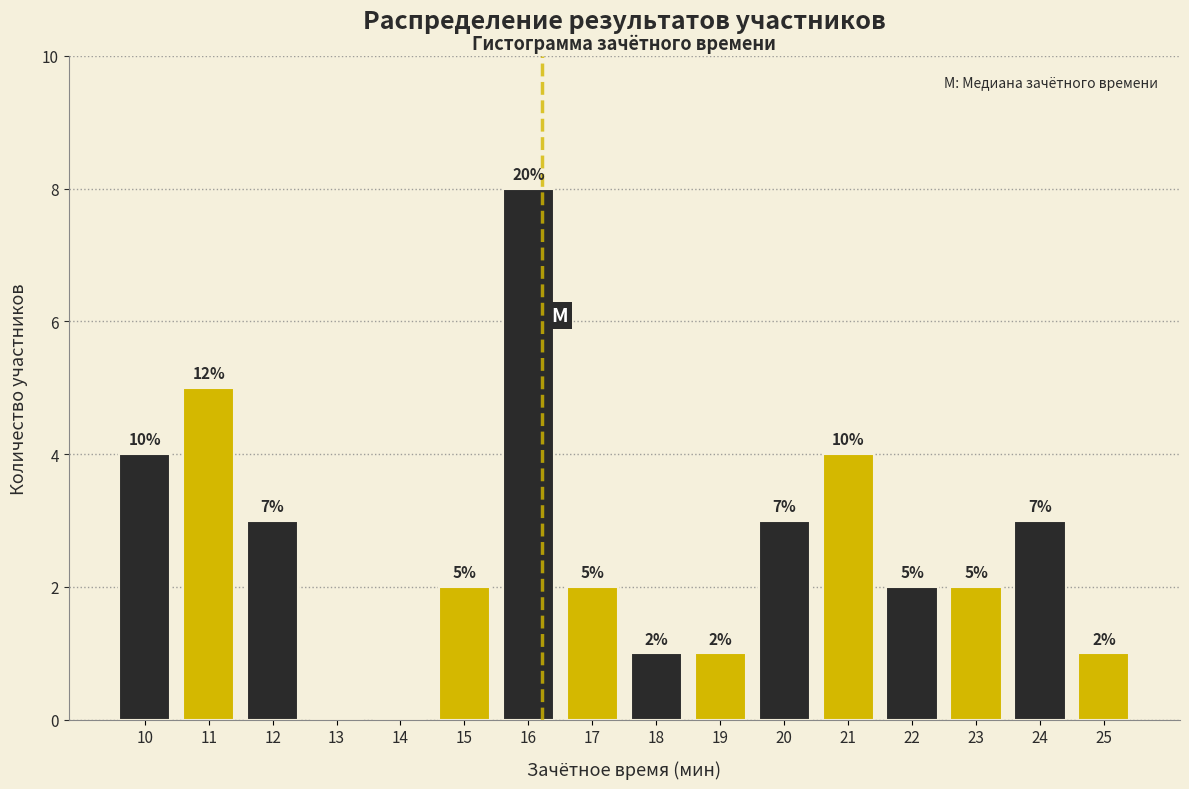

The value at 19 is 1. True or false?

True